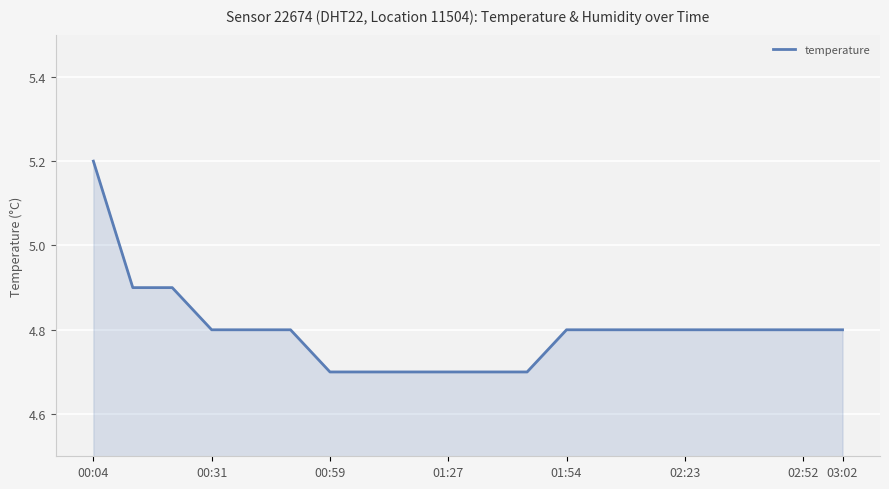

What is the difference between the maximum and minimum values?

0.5